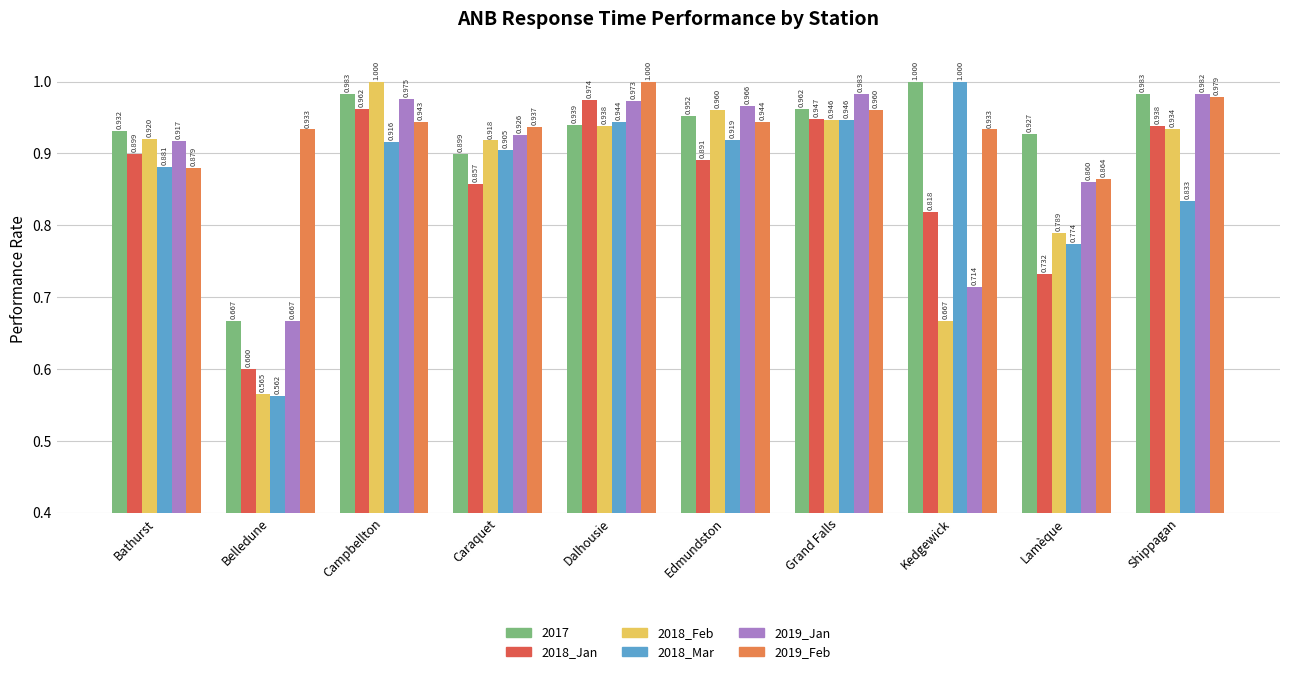

List the labels in order of 2018_Feb value, smallest first.

Belledune, Kedgewick, Lamèque, Caraquet, Bathurst, Shippagan, Dalhousie, Grand Falls, Edmundston, Campbellton